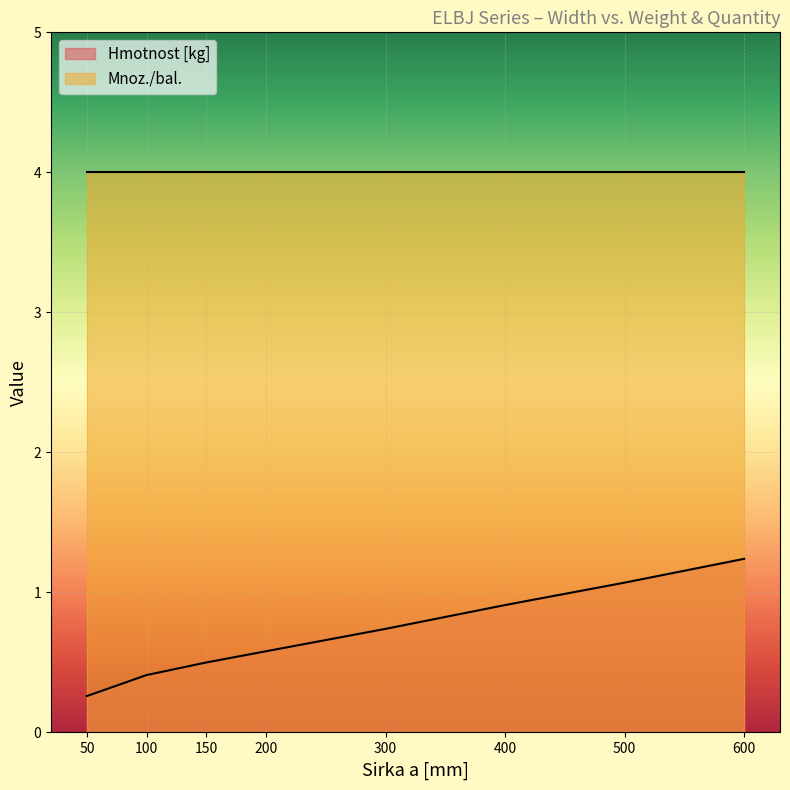

The chart shows a value of 0.7 at 100. True or false?

False